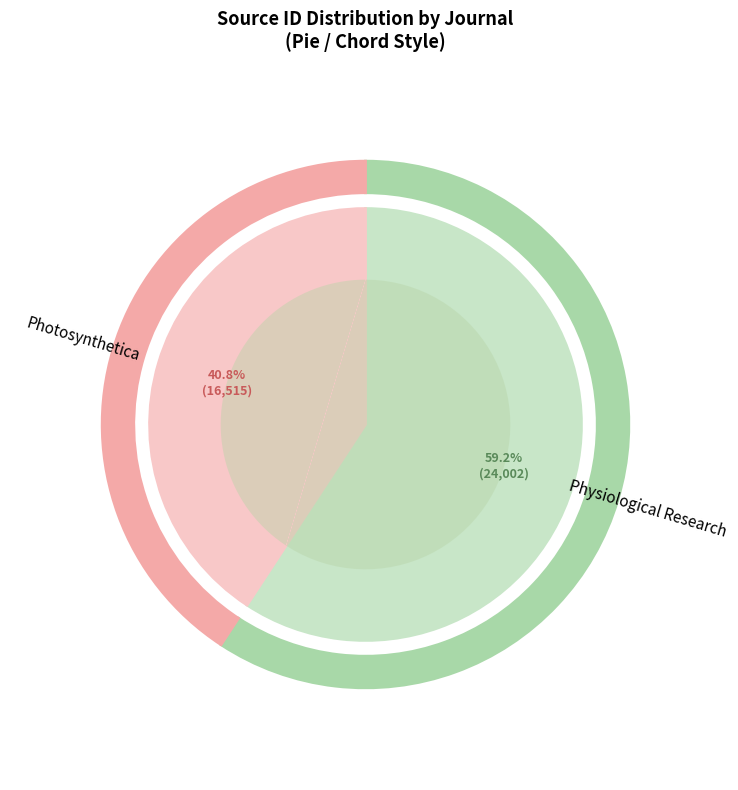

What percentage is the Physiological Research slice, to the nearest percent?

59%